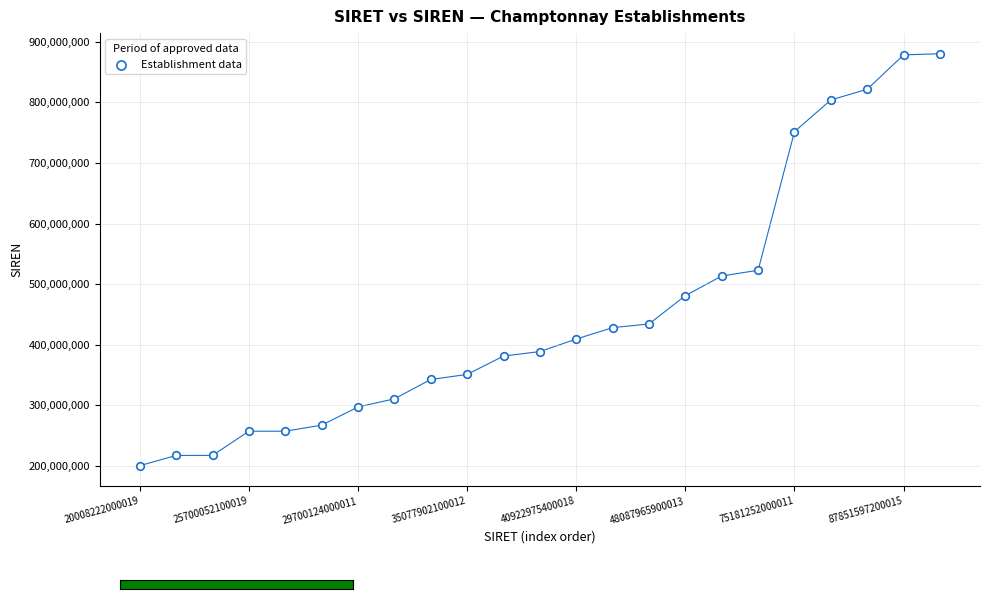

What is the range of Y values (max minus min)?

680375868